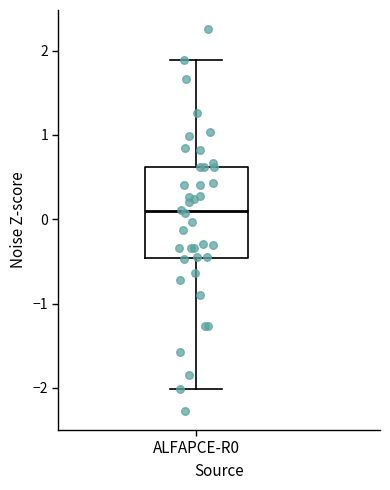

Read this box plot against the y-axis: the position of the median line, the range covered by the box, and the ends of both whiskers. The values are not printed on the chart, so give them approximately, as read against the axis.

median 0.1, box -0.5 to 0.6, whiskers -2.0 to 1.9